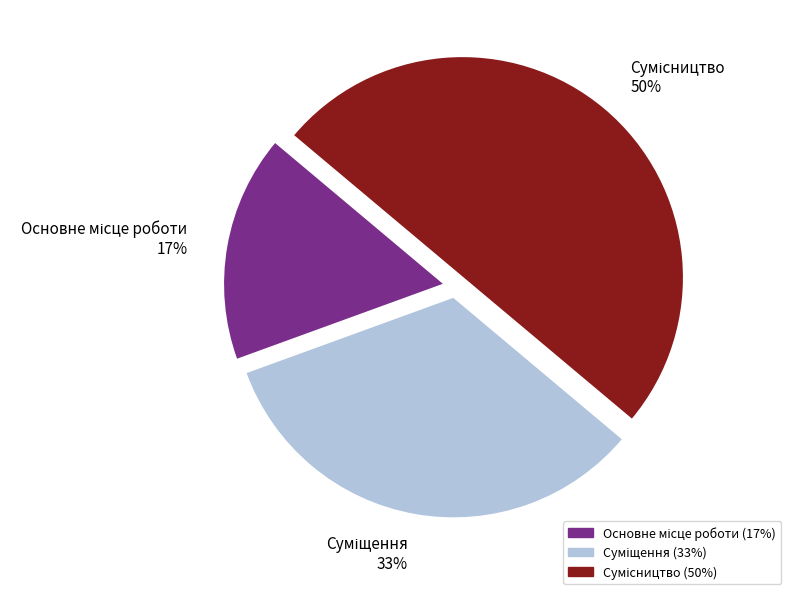

To the nearest percent, what is the average slice percentage?

33%